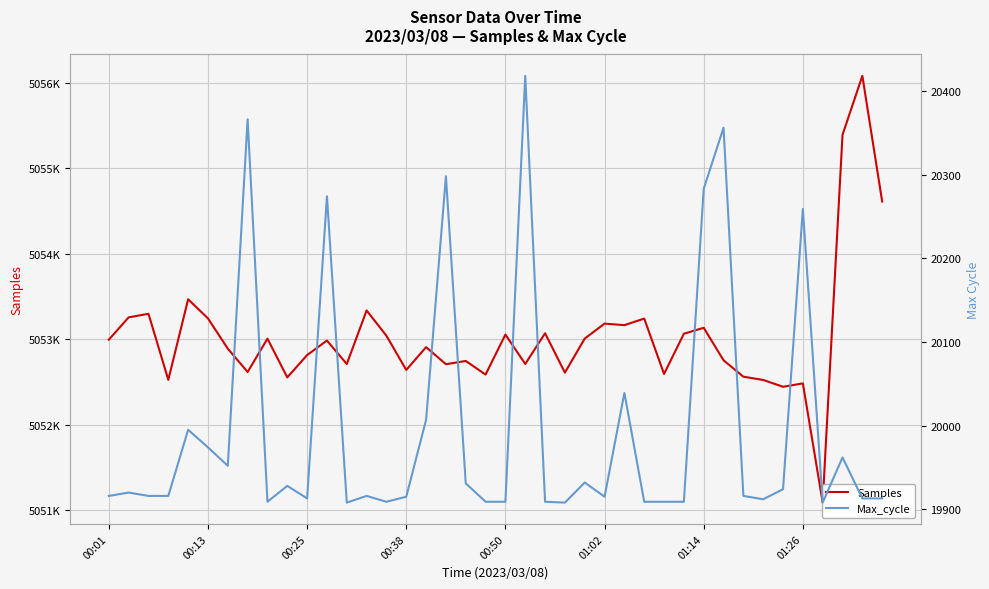

True or false: Samples and Max_cycle cross at least once.

False